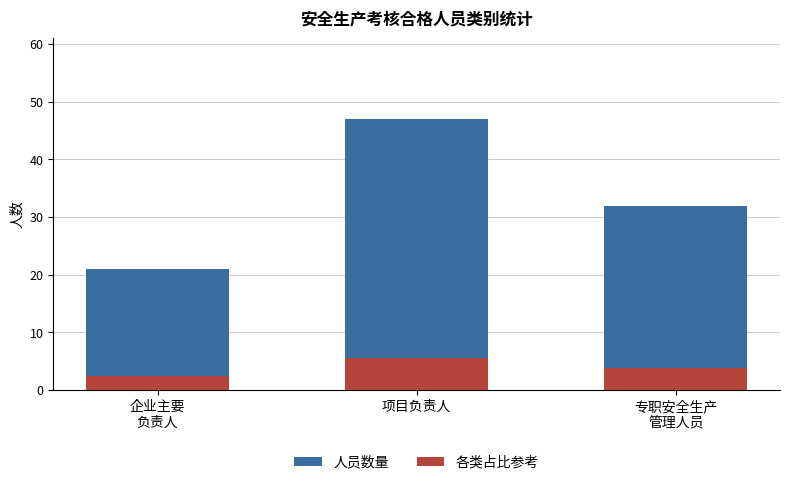

How many values in the 人员数量 series exceed 32?

1